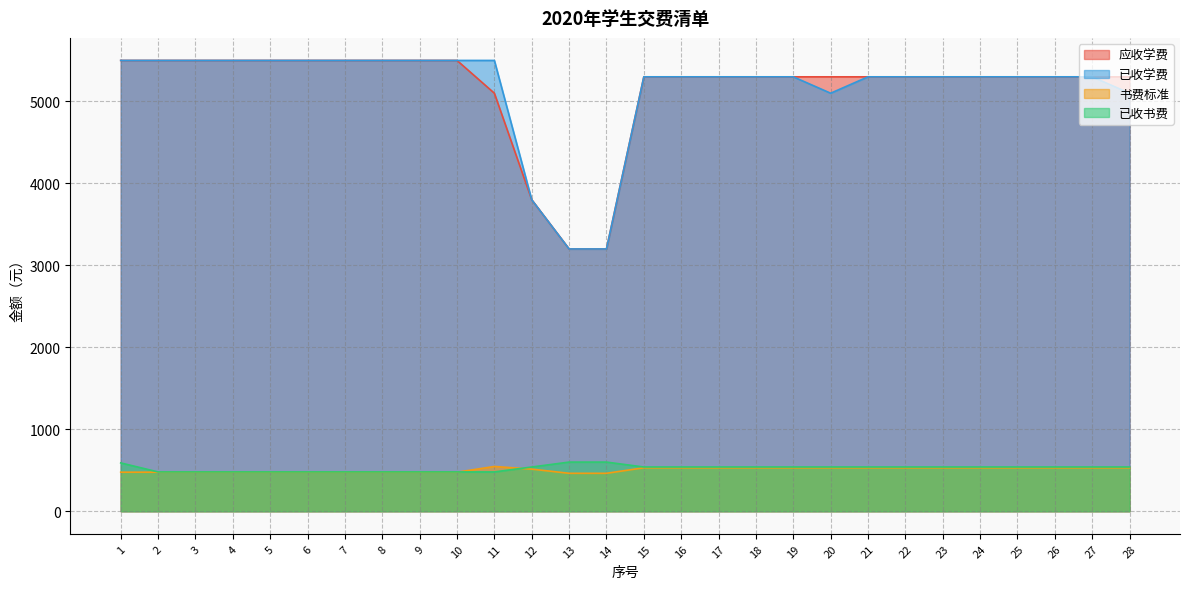

What is the sum of all 已收书费 values?

14690.0